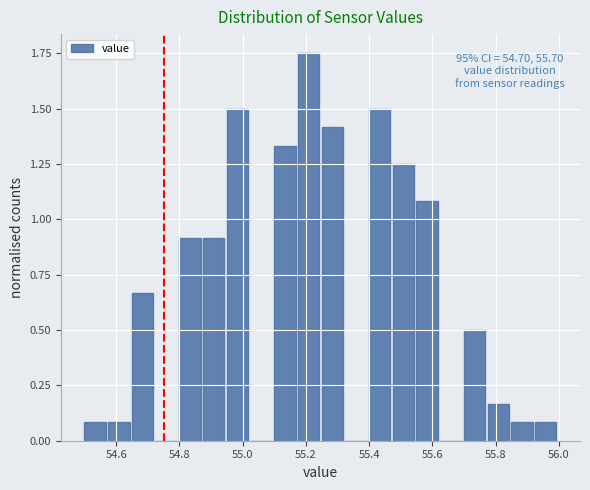

Around what value on the x-axis is the tallest bar? Give the approximate position of its centre, as read against the axis.

55.20